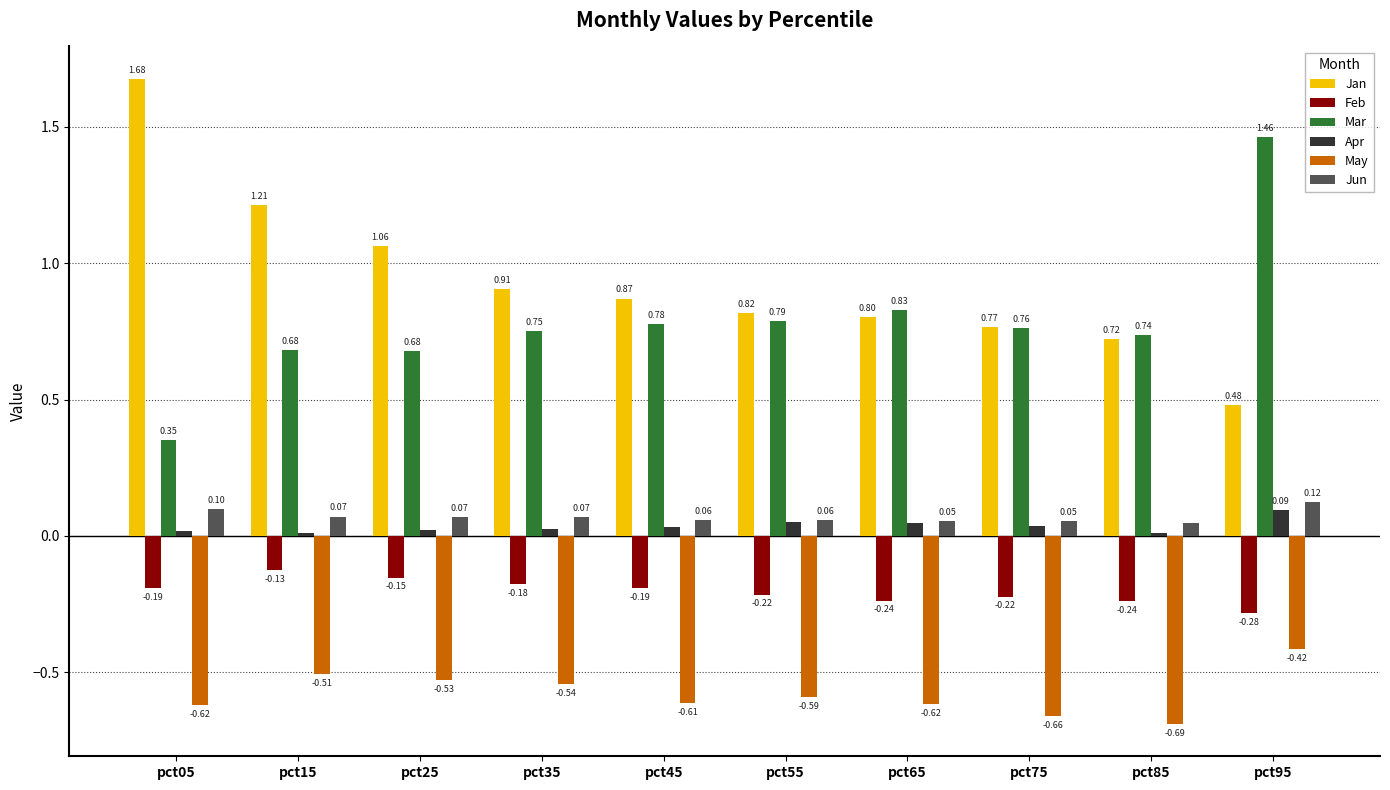

What is the total value across all series at pct35?

1.0